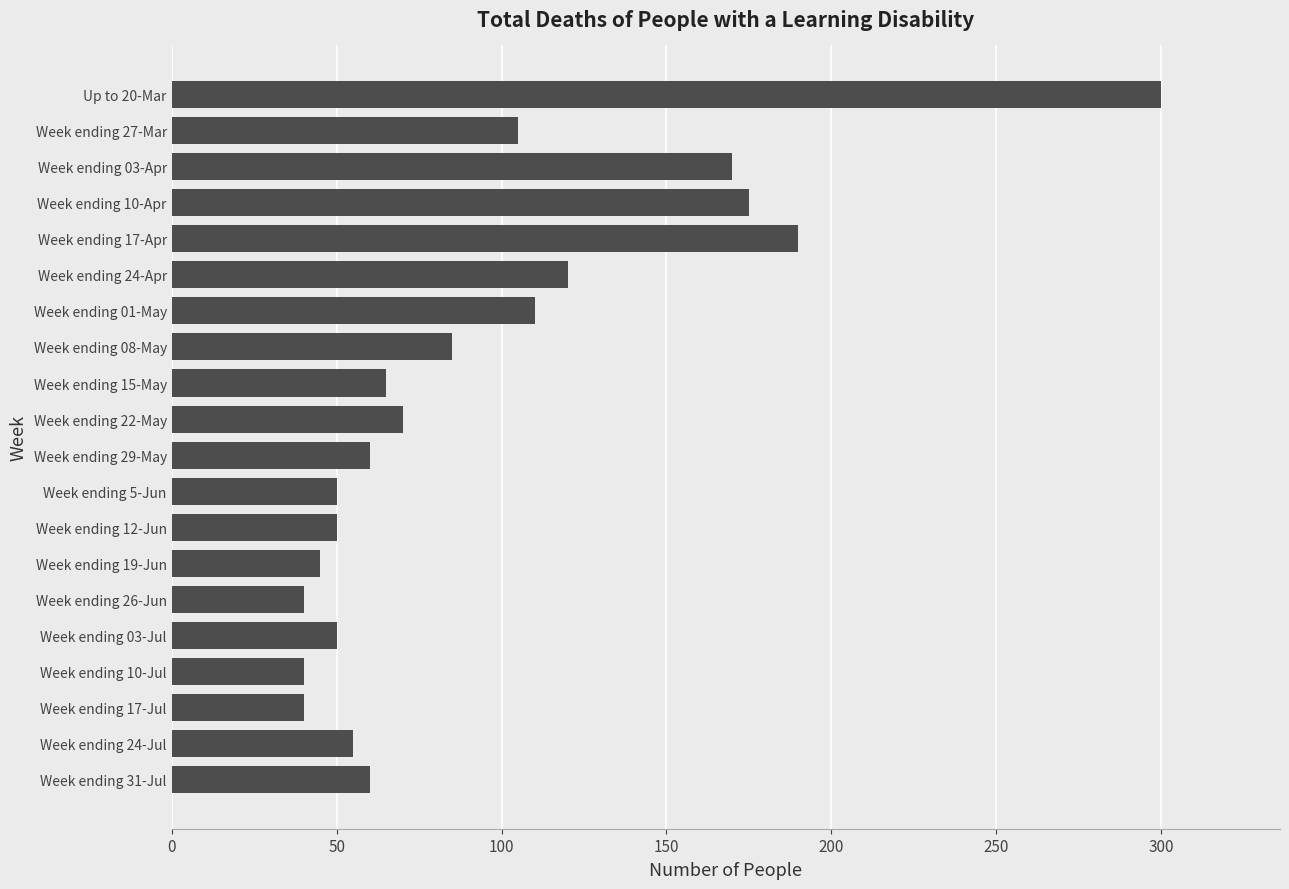

What is the change in value from Week ending 10-Apr to Up to 20-Mar?

+125